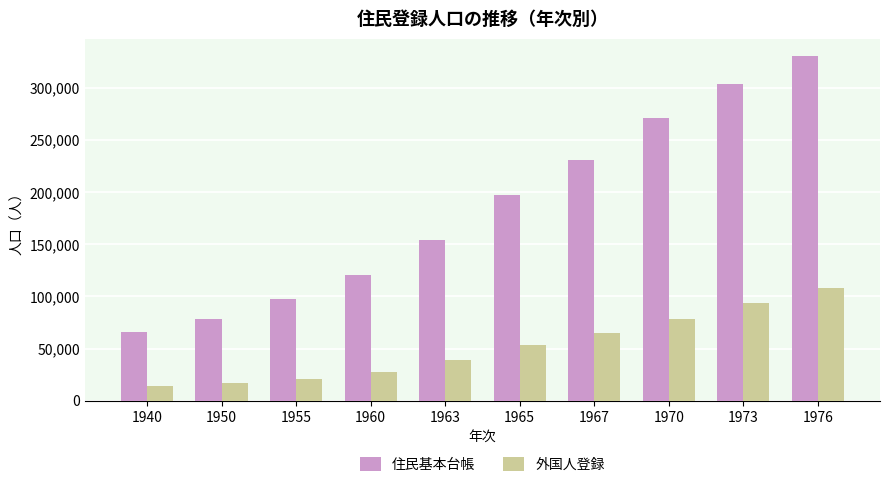

What is the difference between the maximum and minimum values in the 外国人登録 series?

94049